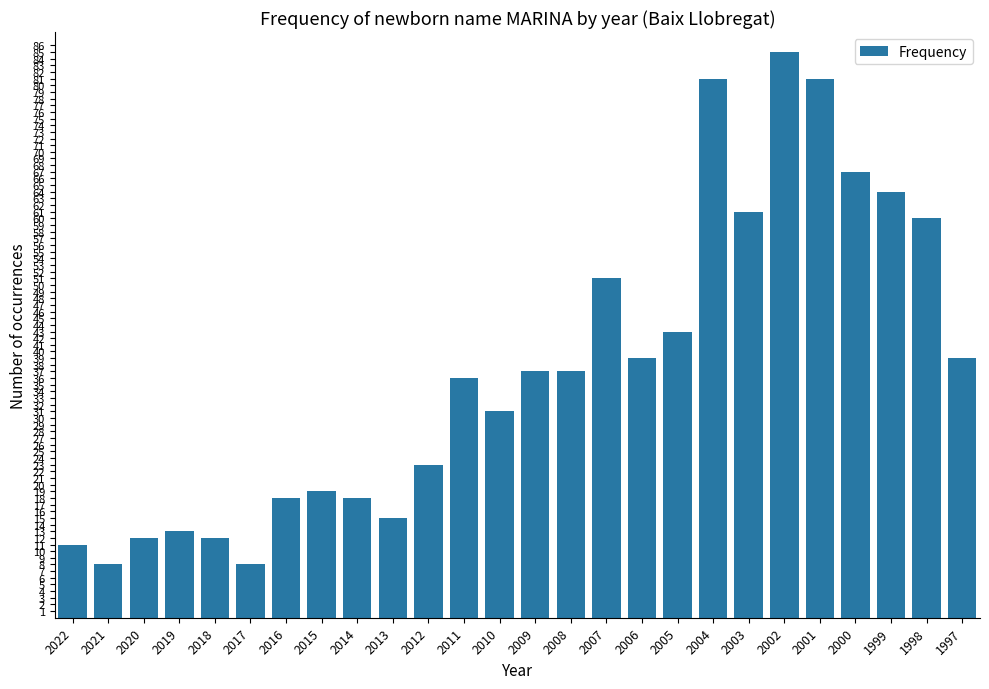

What is the minimum value shown in the chart?

8